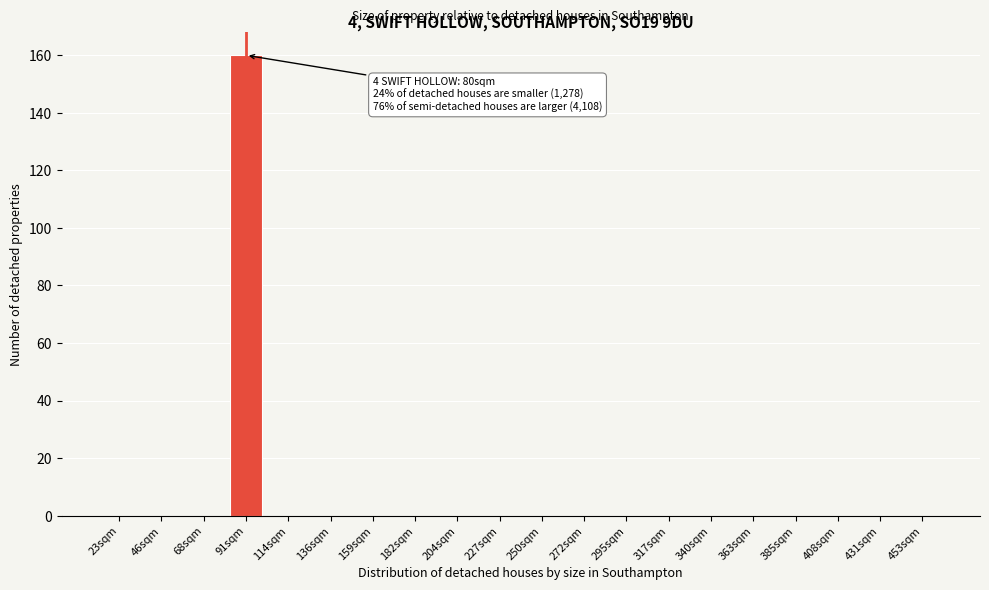

Reading right to left, extract all data points from this chart.

453sqm=0	431sqm=0	408sqm=0	385sqm=0	363sqm=0	340sqm=0	317sqm=0	295sqm=0	272sqm=0	250sqm=0	227sqm=0	204sqm=0	182sqm=0	159sqm=0	136sqm=0	114sqm=0	91sqm=160	68sqm=0	46sqm=0	23sqm=0